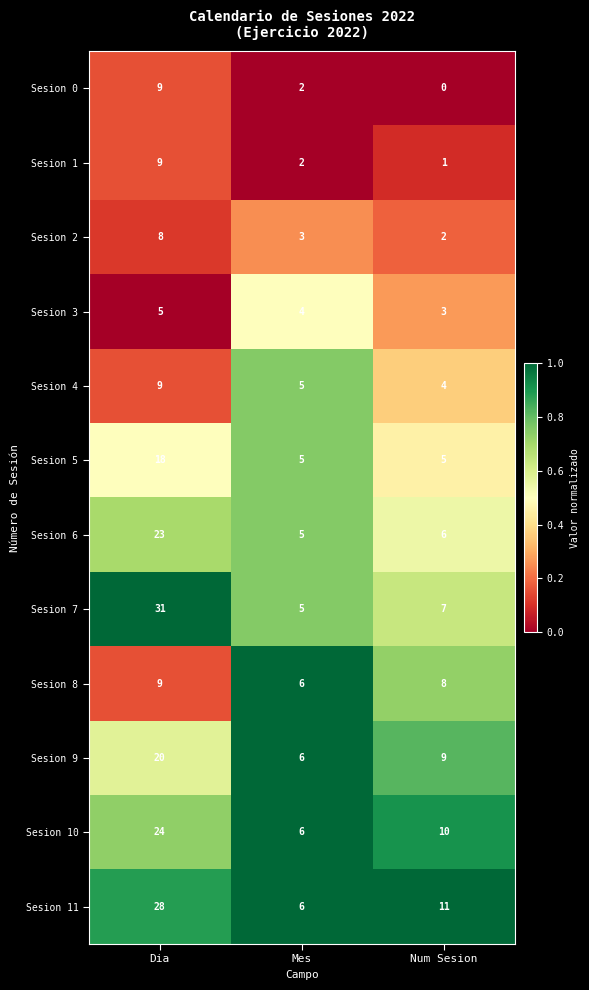

The Sesion 4 series shows 5 at Dia. True or false?

False